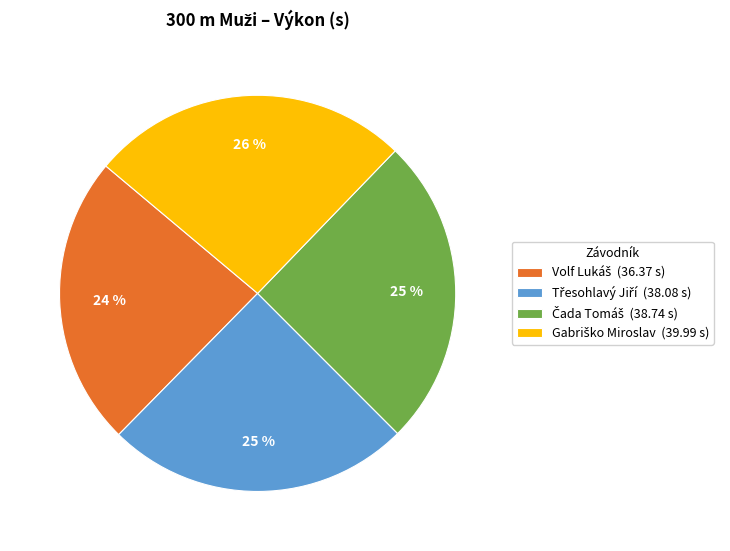

Count the number of slices in the pie.

4